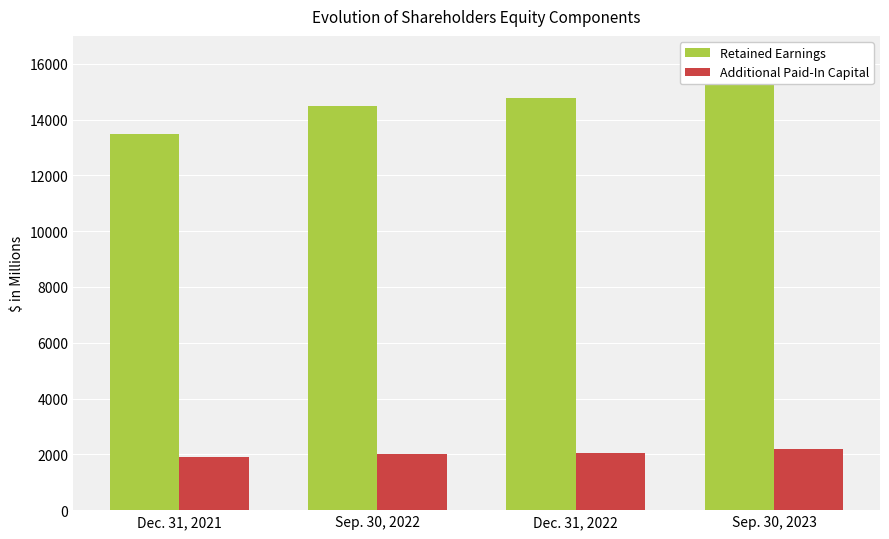

List the series in order of their overall mean, highest first.

Retained Earnings, Additional Paid-In Capital